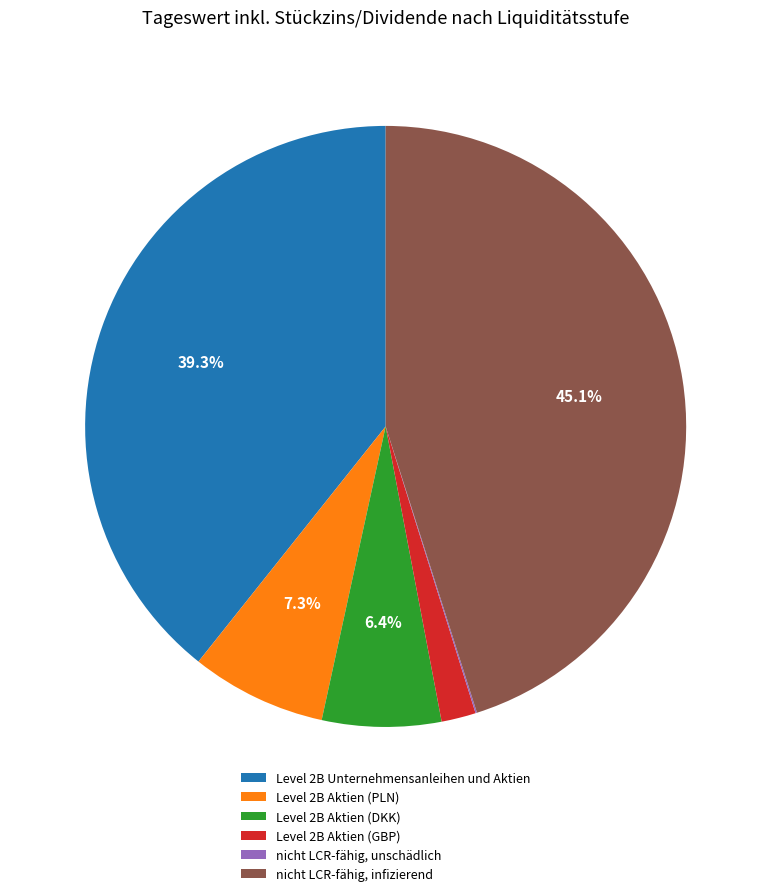

Which slice is the largest?

nicht LCR-fähig, infizierend